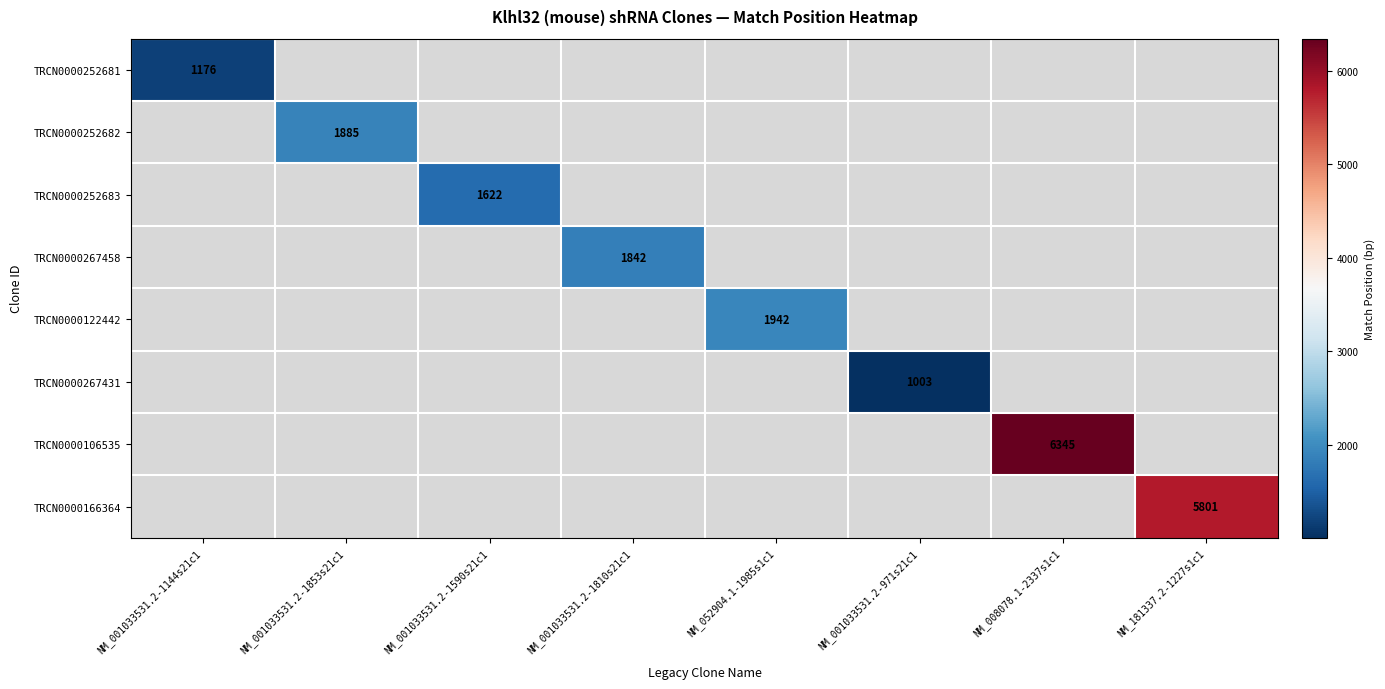

Is it true that TRCN0000267431 equals 1003 at NM_001033531.2-971s21c1?

True